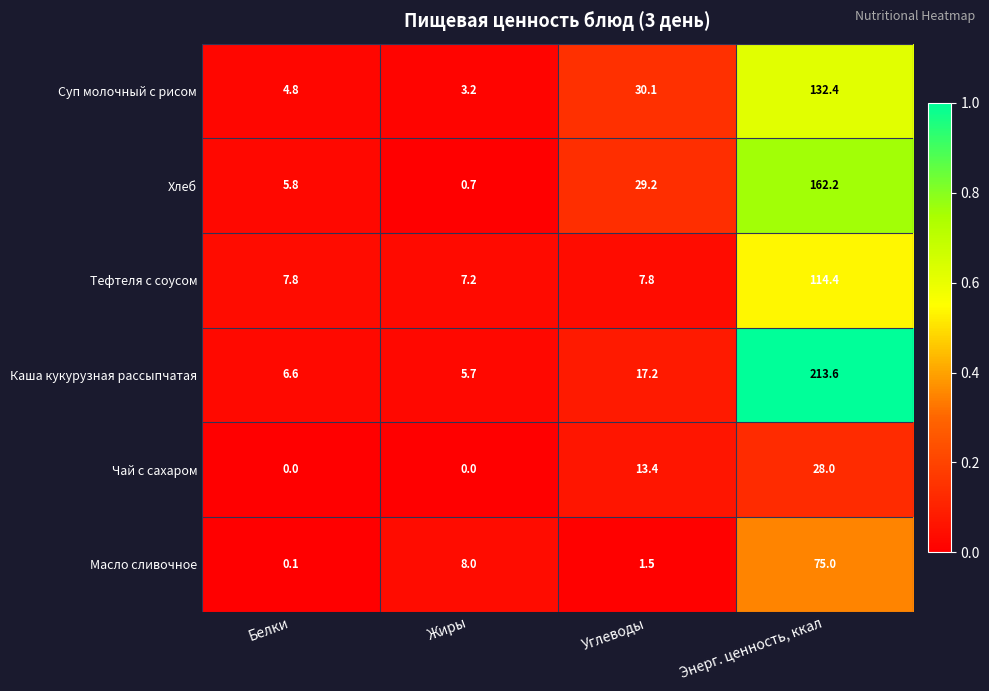

What is the difference between the maximum and second lowest values in the Тефтеля с соусом series?

106.6